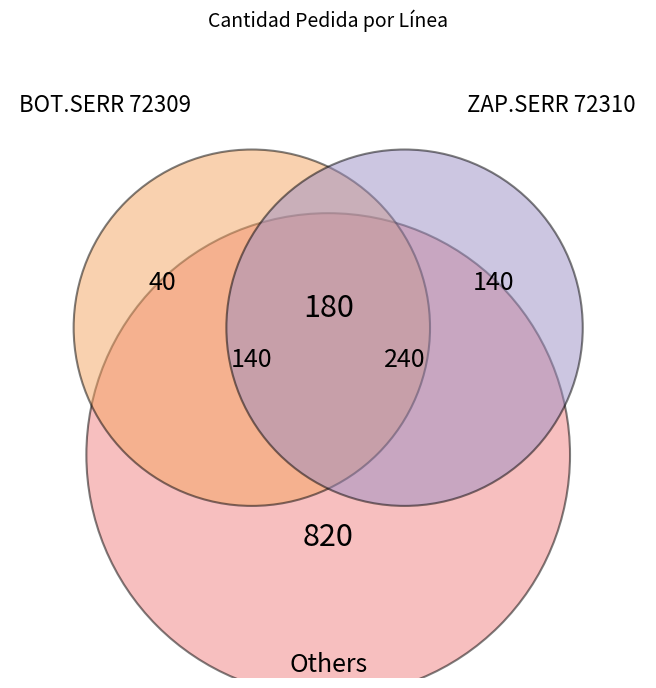

Is there a majority slice in this chart?

No